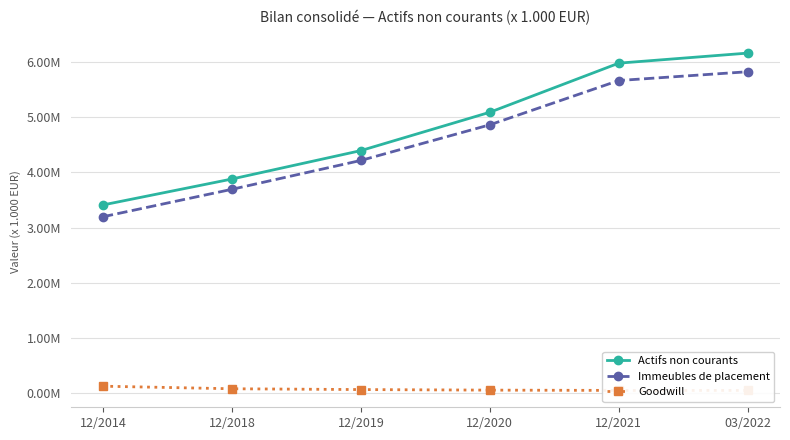

True or false: Goodwill and Actifs non courants cross at least once.

False